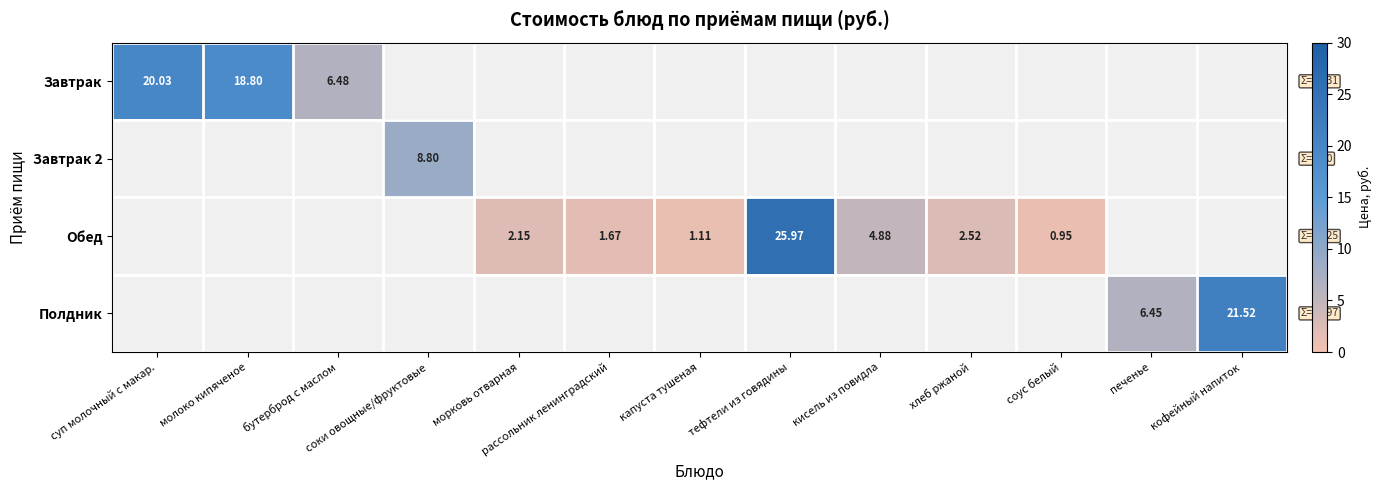

Which series has the largest total across all categories?

Завтрак